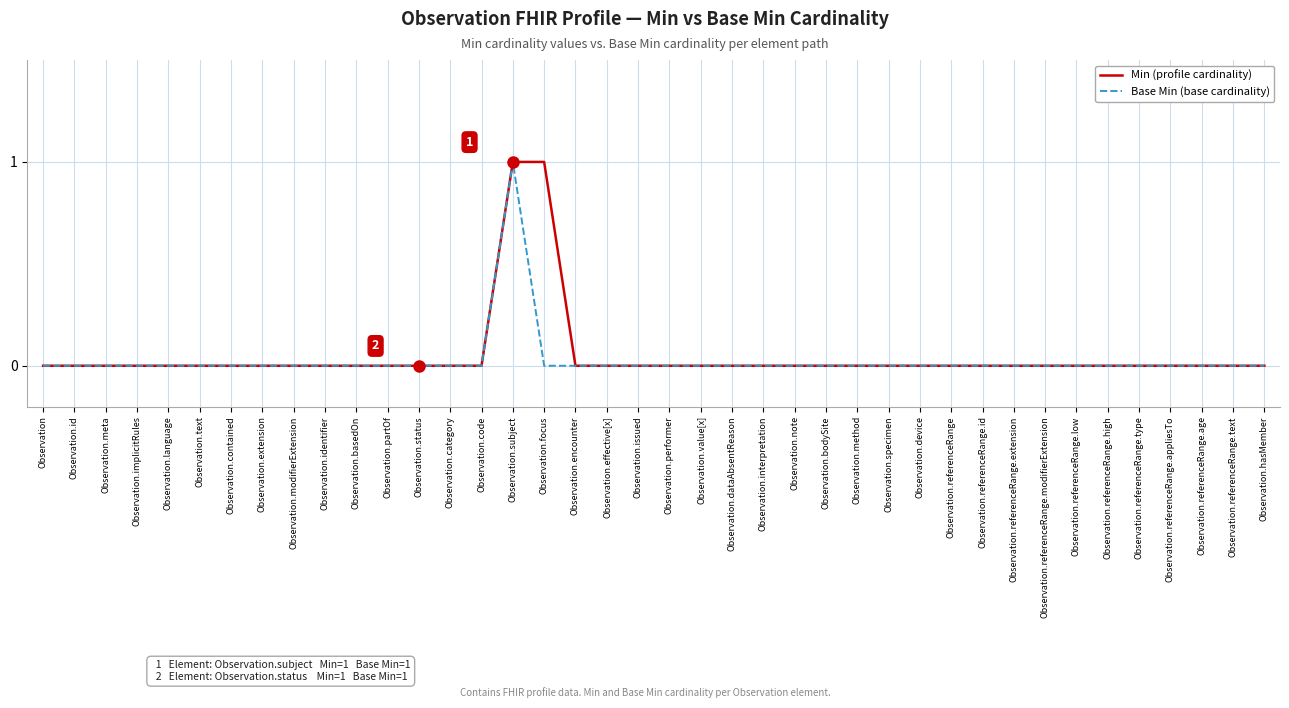

What are all the series names shown in the legend?

Min (profile cardinality), Base Min (base cardinality)